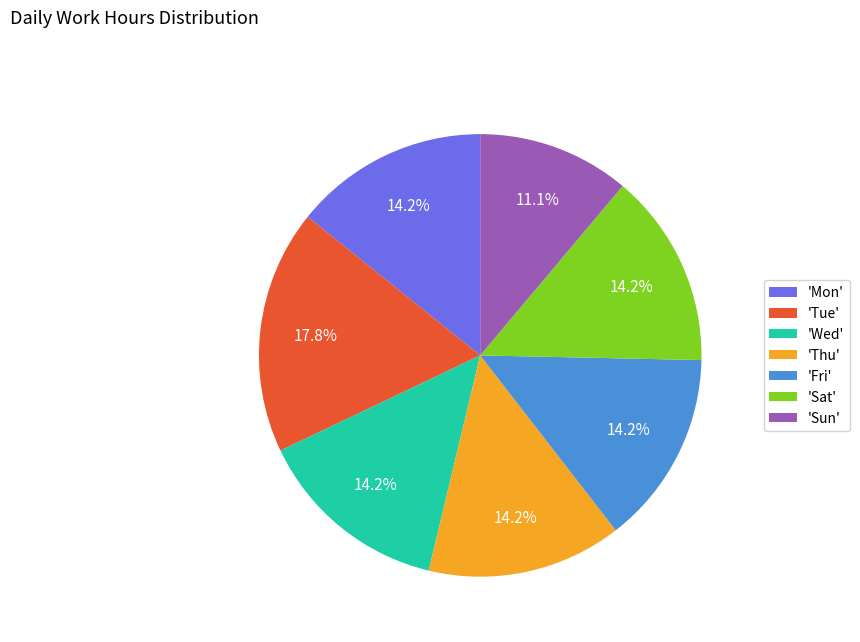

How many slices are in this pie chart?

7